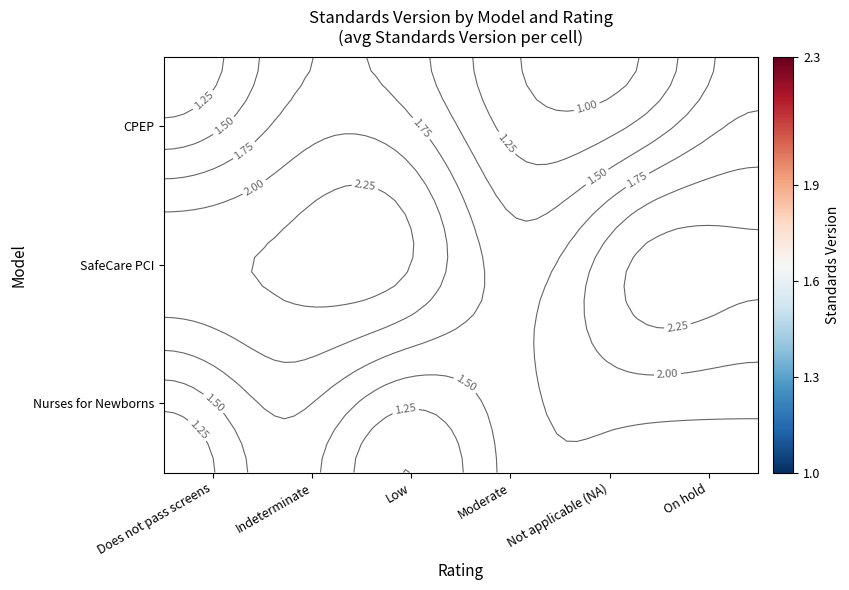

Rank the series by their maximum value, from lowest to highest.

CPEP, Nurses for Newborns, SafeCare PCI